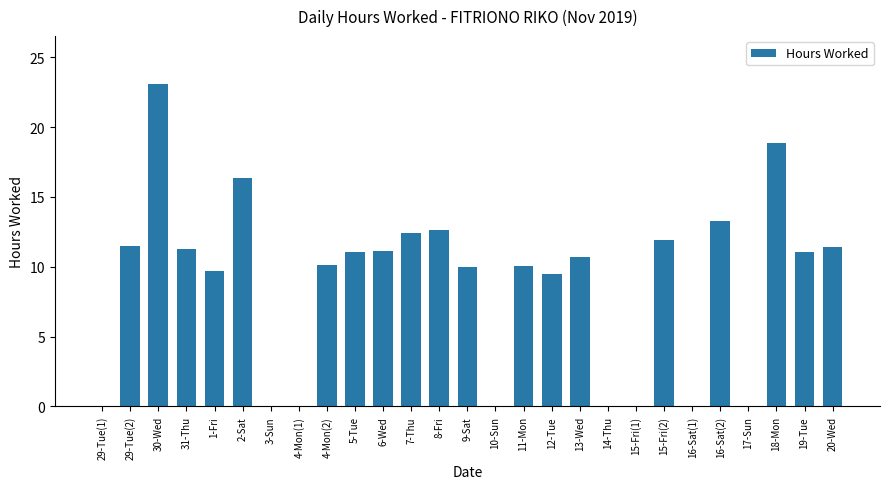

What is the sum of the values at 2-Sat and 4-Mon(2)?

26.5